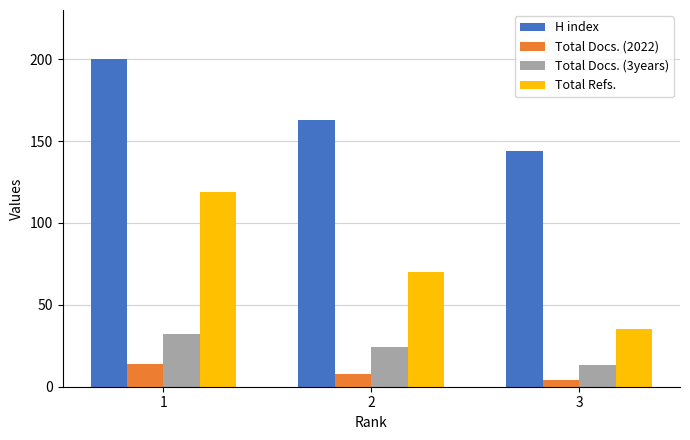

How many data points does each series have?

3